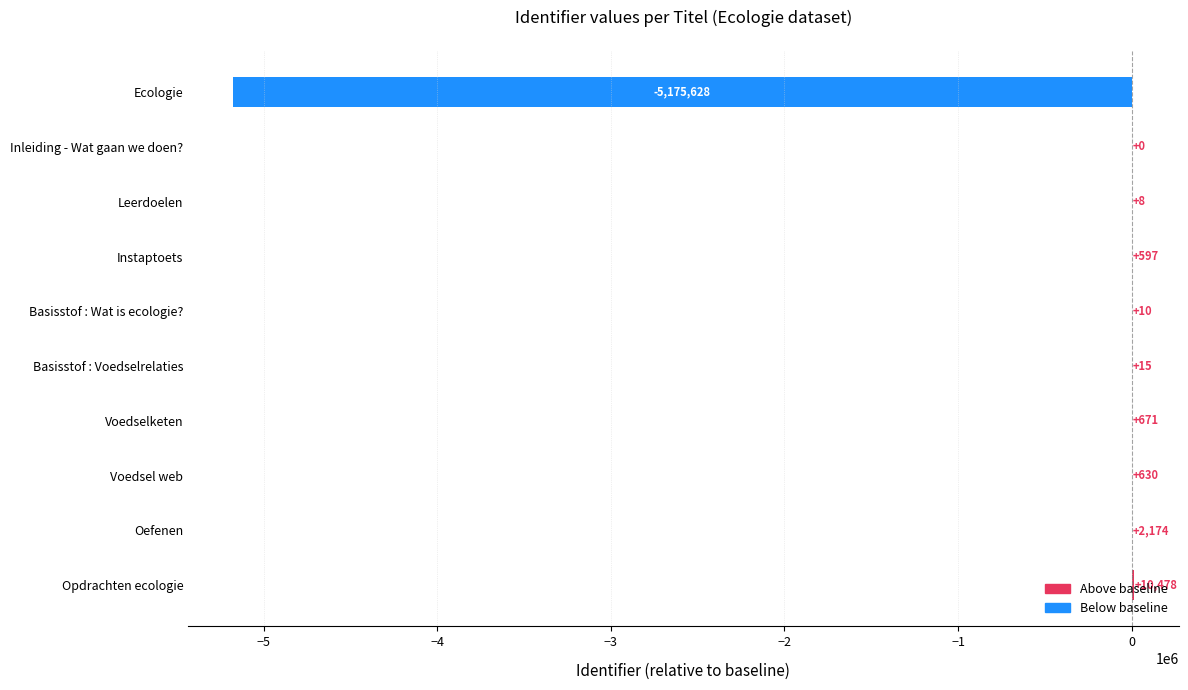

Read the value at Oefenen, to the nearest 10.

2170